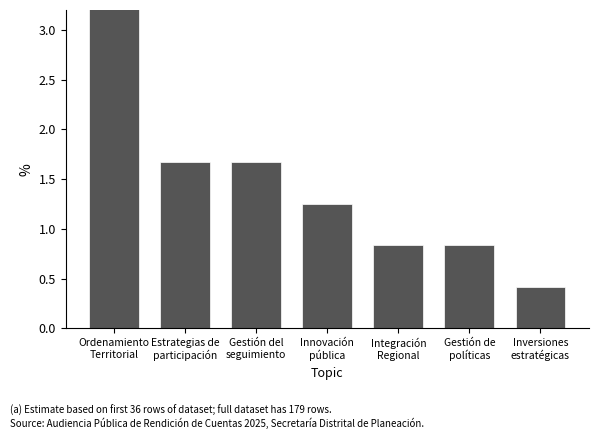

What is the change in value from Gestión del
seguimiento to Inversiones
estratégicas?

-1.2